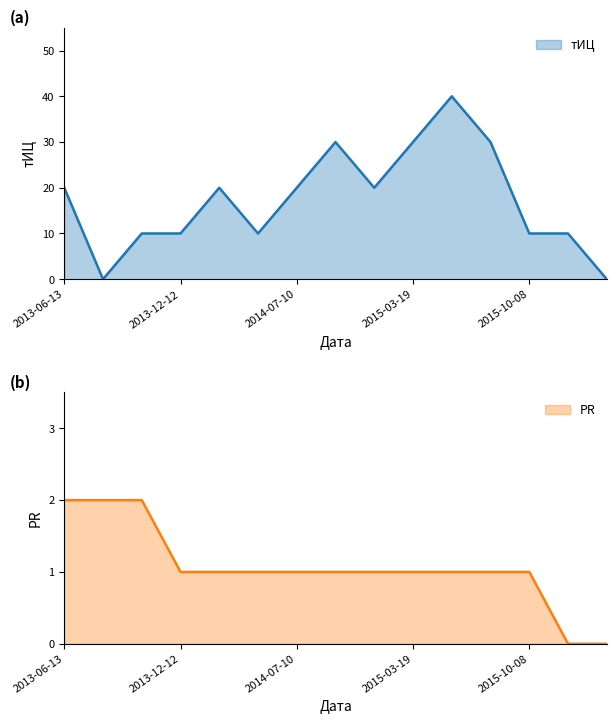

Reading right to left, list all the values displayed in this chart.

тИЦ: 0	10	10	30	40	30	20	30	20	10	20	10	10	0	20
PR: 0	0	1	1	1	1	1	1	1	1	1	1	2	2	2